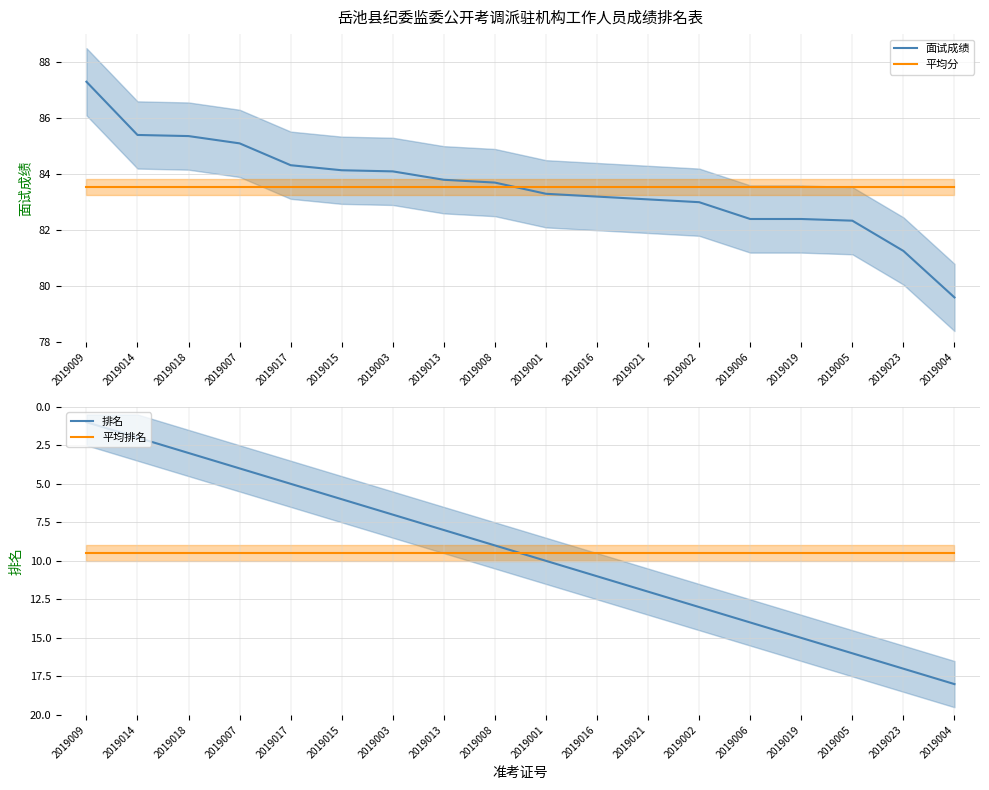

After their last crossing, which series has the higher values: 平均排名 or 排名?

排名